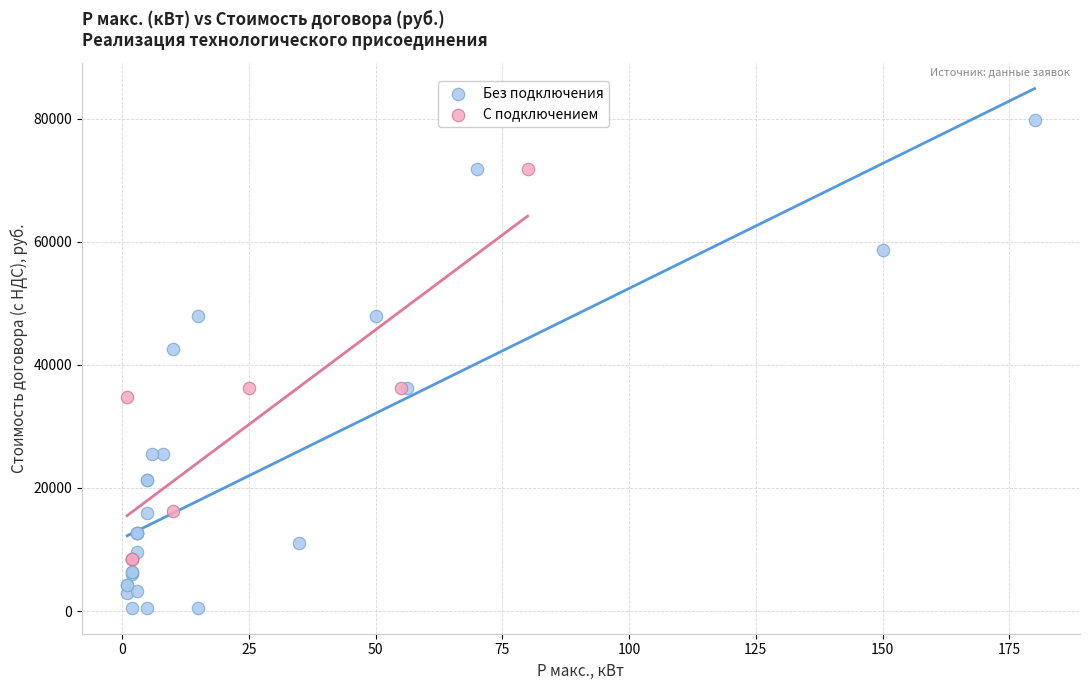

What are all the series names shown in the legend?

Без подключения, С подключением